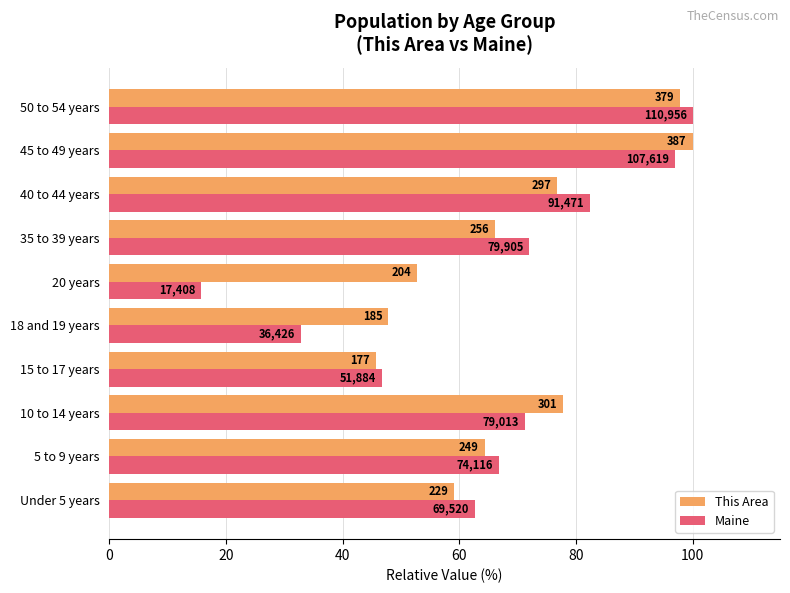

What position from the right is 20 years?

5